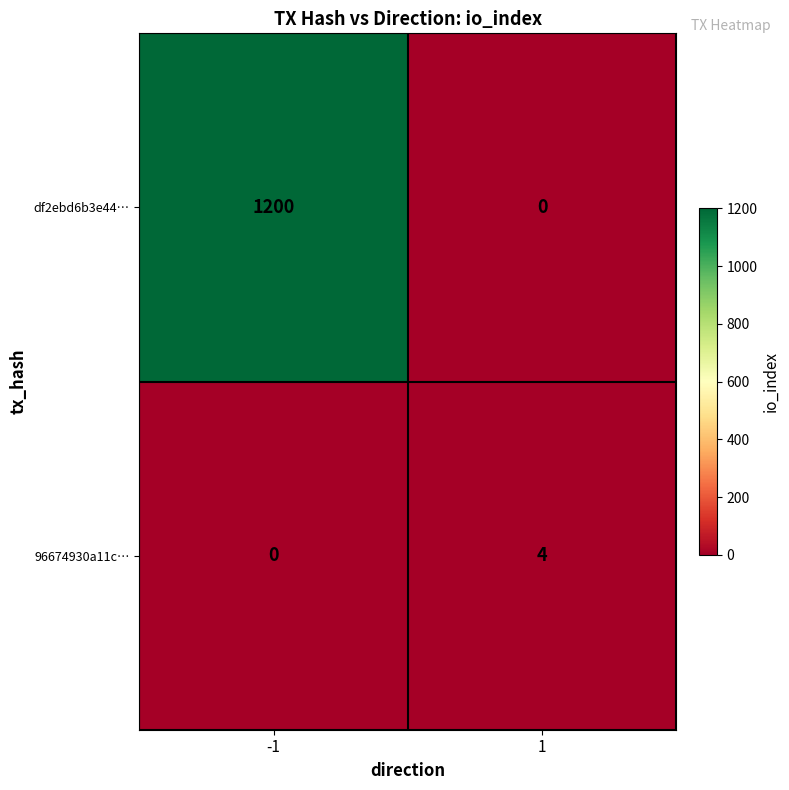

At how many categories does at least one series exceed 796?

1